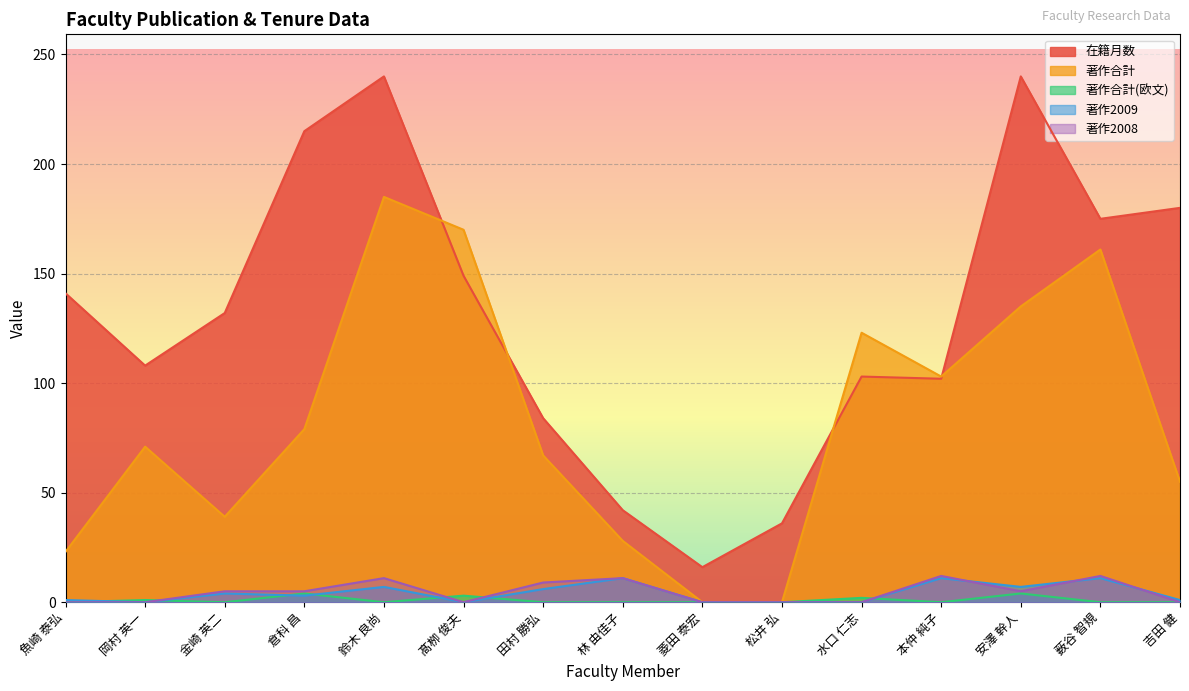

Which has a higher value, 鈴木 良尚 or 安澤 幹人?

鈴木 良尚